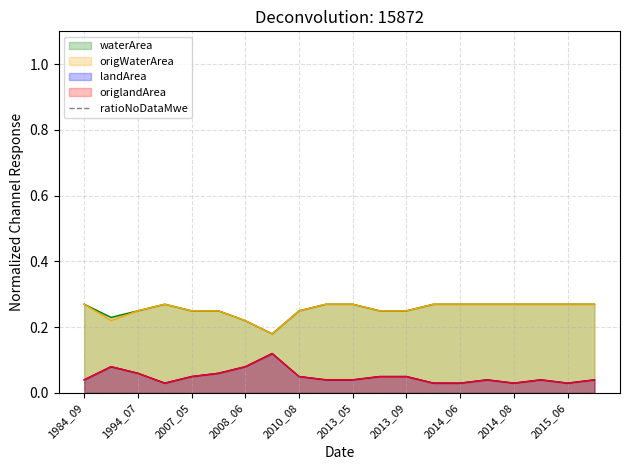

Between 2008_08 and 2015_06, which is larger?

2015_06